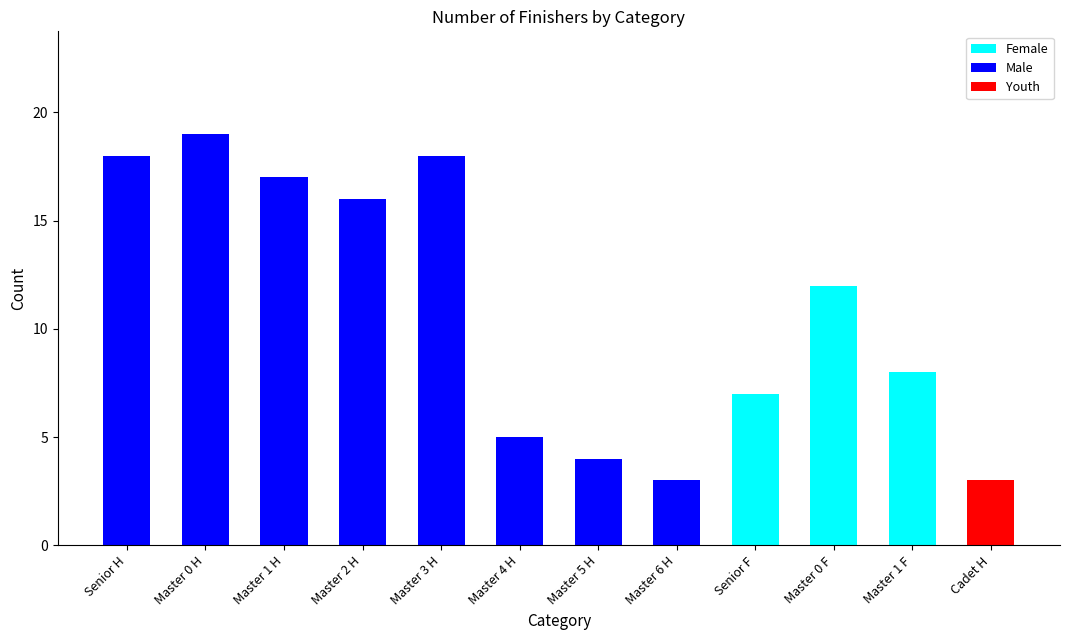

Are the bars grouped side by side (vs. stacked)?

No